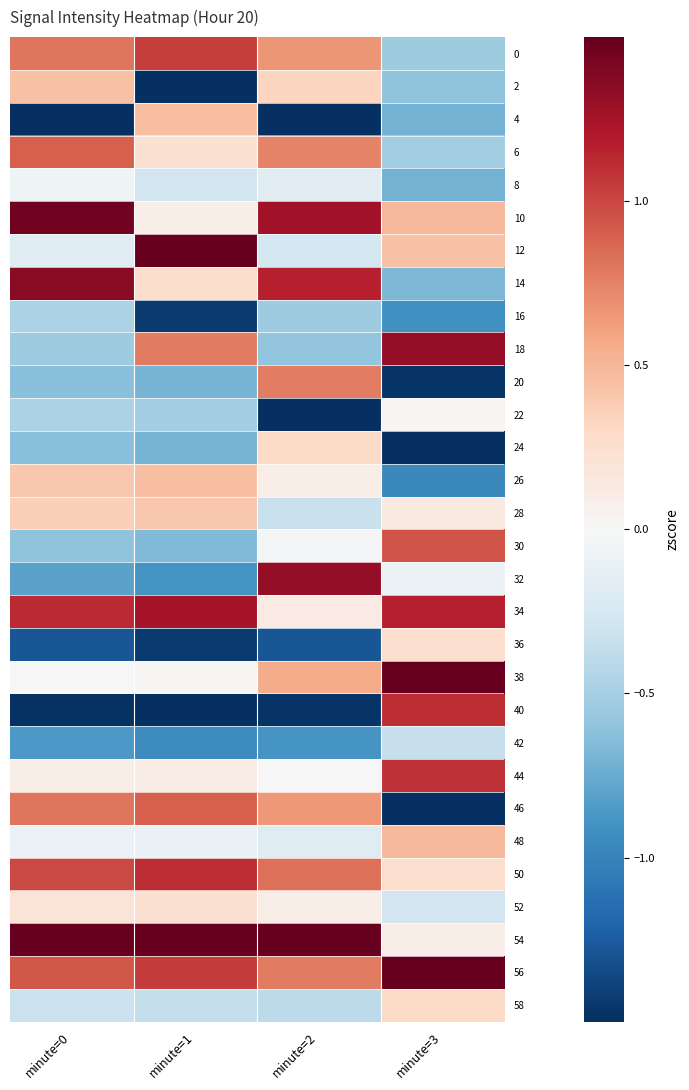

Reading left to right, what are all the values shown in this chart?

0: minute=0=0.8	minute=1=1.0	minute=2=0.7	minute=3=-0.5
2: minute=0=0.4	minute=1=-2.4	minute=2=0.3	minute=3=-0.6
4: minute=0=-3.2	minute=1=0.5	minute=2=-3.0	minute=3=-0.7
6: minute=0=0.9	minute=1=0.2	minute=2=0.7	minute=3=-0.5
8: minute=0=-0.1	minute=1=-0.3	minute=2=-0.2	minute=3=-0.7
10: minute=0=1.4	minute=1=0.1	minute=2=1.3	minute=3=0.5
12: minute=0=-0.2	minute=1=1.7	minute=2=-0.3	minute=3=0.4
14: minute=0=1.4	minute=1=0.3	minute=2=1.2	minute=3=-0.7
16: minute=0=-0.5	minute=1=-1.4	minute=2=-0.5	minute=3=-0.9
18: minute=0=-0.5	minute=1=0.8	minute=2=-0.6	minute=3=1.3
20: minute=0=-0.6	minute=1=-0.7	minute=2=0.8	minute=3=-1.5
22: minute=0=-0.5	minute=1=-0.5	minute=2=-2.1	minute=3=0.0
24: minute=0=-0.6	minute=1=-0.7	minute=2=0.3	minute=3=-1.7
26: minute=0=0.4	minute=1=0.5	minute=2=0.1	minute=3=-1.0
28: minute=0=0.4	minute=1=0.4	minute=2=-0.3	minute=3=0.1
30: minute=0=-0.6	minute=1=-0.7	minute=2=-0.0	minute=3=0.9
32: minute=0=-0.8	minute=1=-0.9	minute=2=1.3	minute=3=-0.1
34: minute=0=1.1	minute=1=1.3	minute=2=0.1	minute=3=1.2
36: minute=0=-1.3	minute=1=-1.4	minute=2=-1.3	minute=3=0.3
38: minute=0=0.0	minute=1=0.0	minute=2=0.6	minute=3=2.1
40: minute=0=-1.5	minute=1=-1.7	minute=2=-1.5	minute=3=1.1
42: minute=0=-0.9	minute=1=-1.0	minute=2=-0.9	minute=3=-0.4
44: minute=0=0.1	minute=1=0.1	minute=2=-0.0	minute=3=1.1
46: minute=0=0.8	minute=1=0.9	minute=2=0.7	minute=3=-2.4
48: minute=0=-0.1	minute=1=-0.1	minute=2=-0.2	minute=3=0.5
50: minute=0=1.0	minute=1=1.1	minute=2=0.8	minute=3=0.3
52: minute=0=0.2	minute=1=0.2	minute=2=0.1	minute=3=-0.3
54: minute=0=1.8	minute=1=2.0	minute=2=1.6	minute=3=0.1
56: minute=0=0.9	minute=1=1.0	minute=2=0.8	minute=3=1.8
58: minute=0=-0.3	minute=1=-0.4	minute=2=-0.4	minute=3=0.3